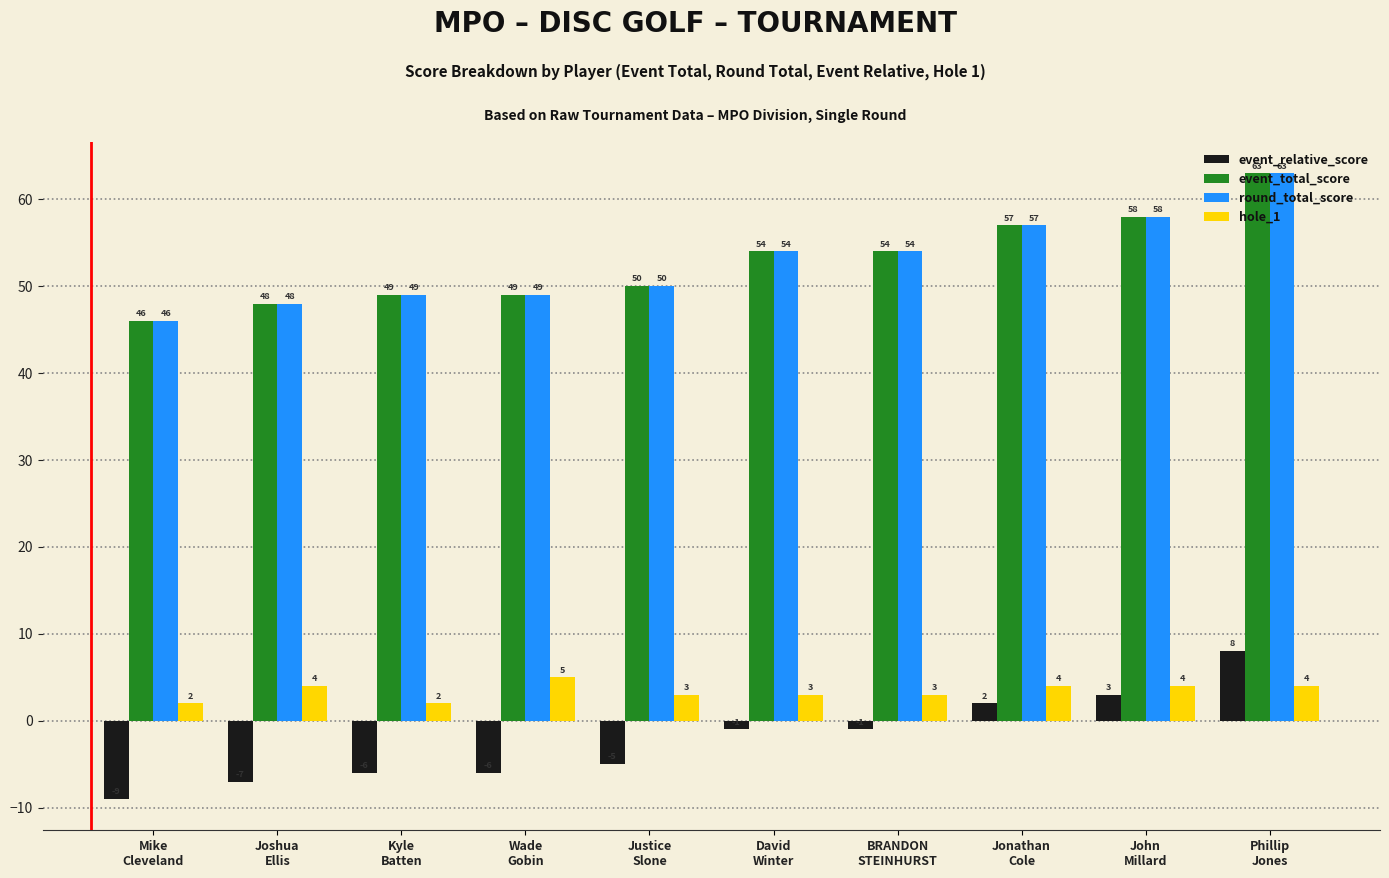

How many data points in event_relative_score are above -1?

3